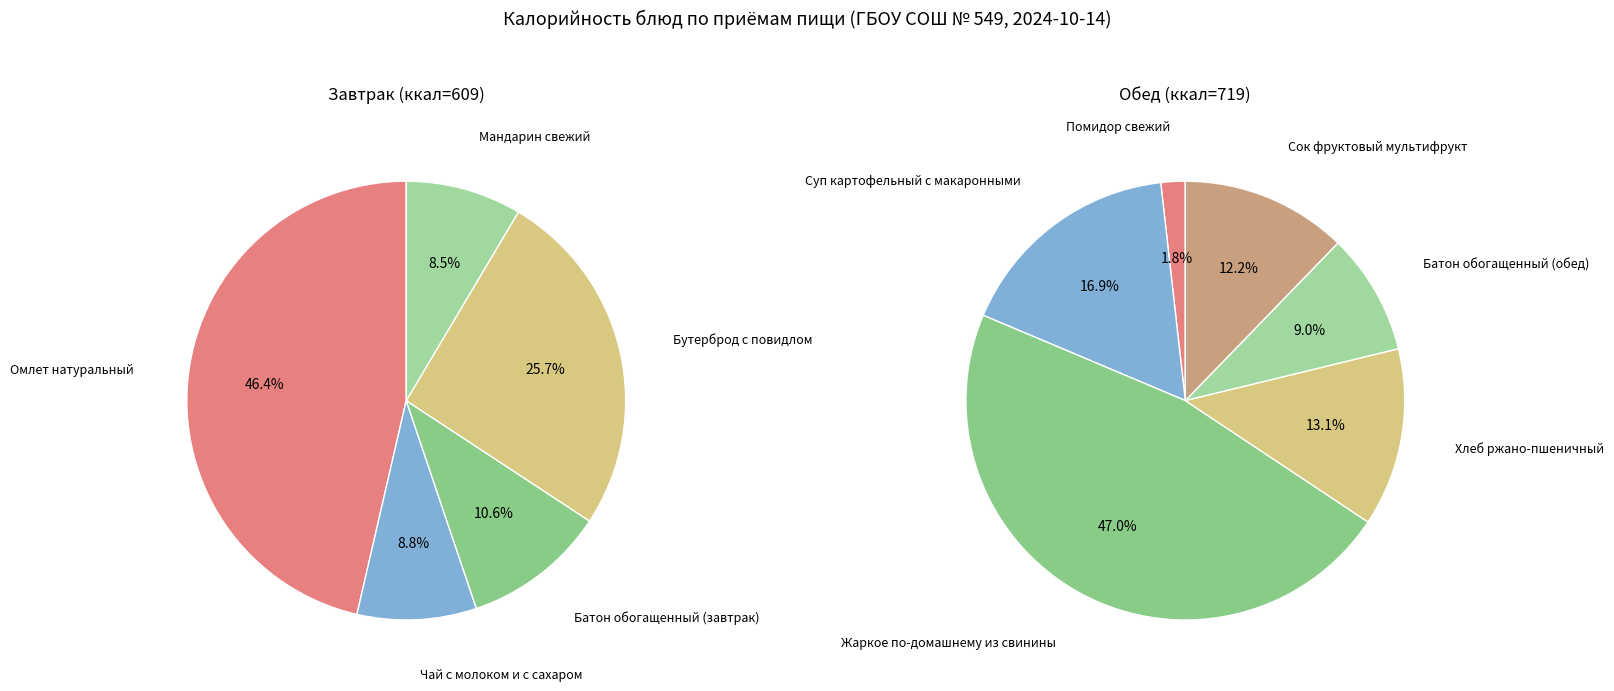

Between Батон обогащенный (завтрак) and Омлет натуральный, which is larger?

Омлет натуральный